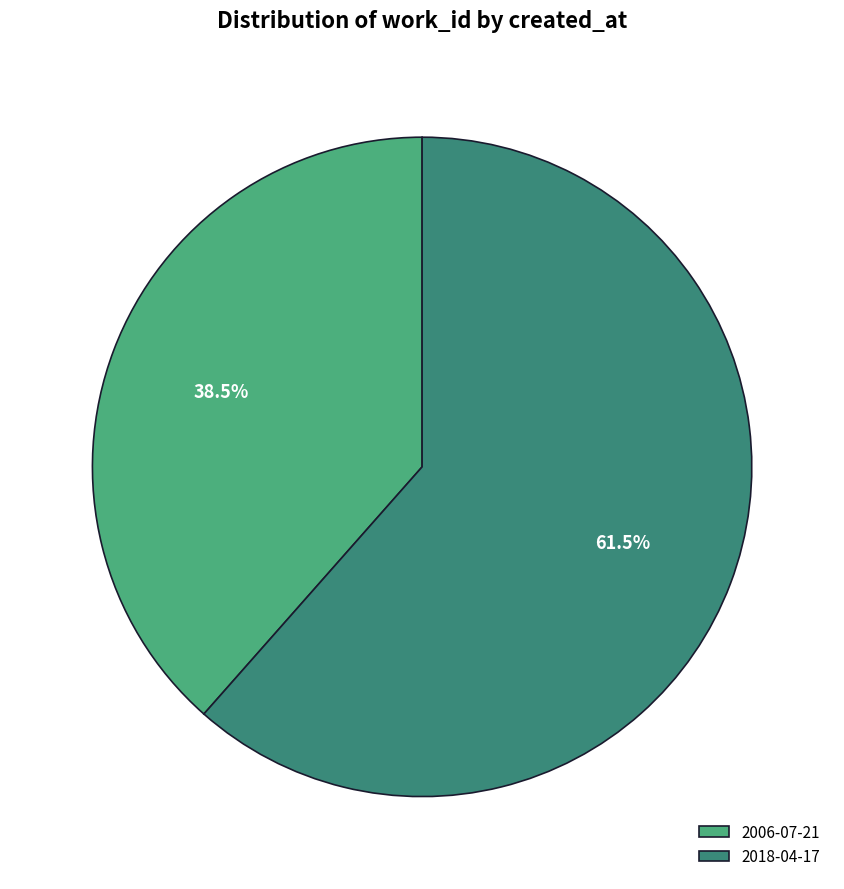

Which category has the biggest portion of the pie?

2018-04-17